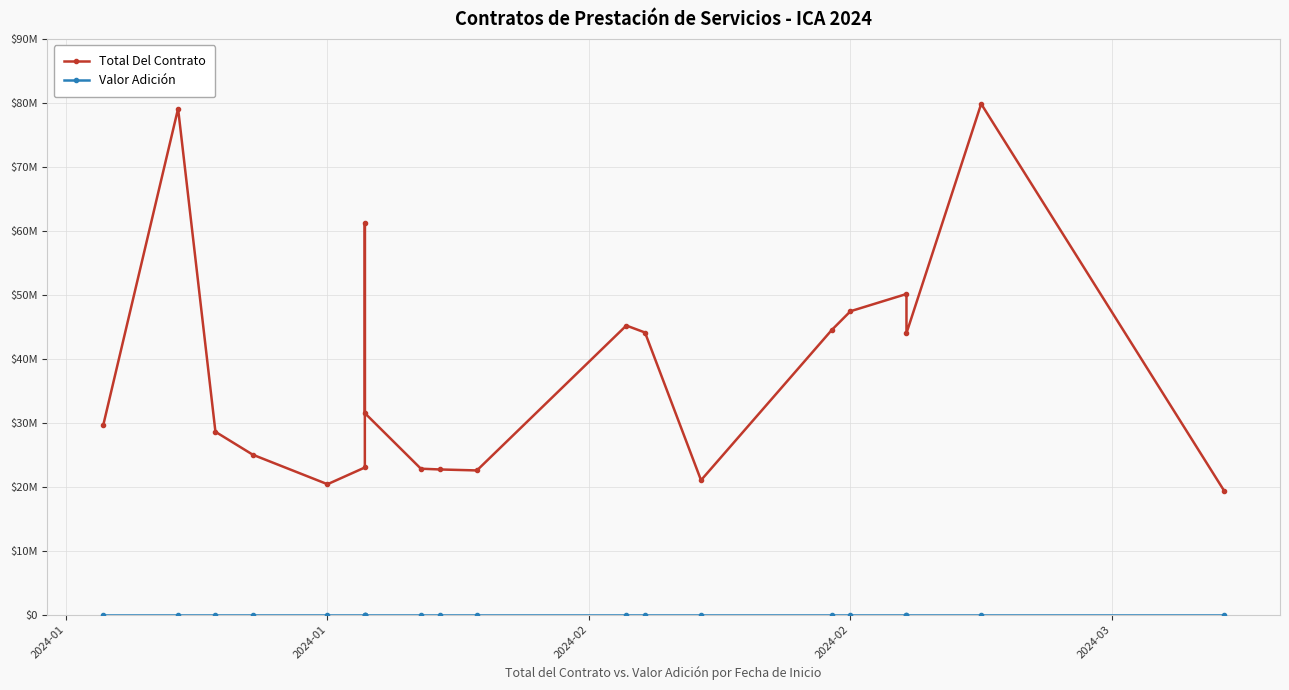

What is the sum of all Total Del Contrato values?

762137068